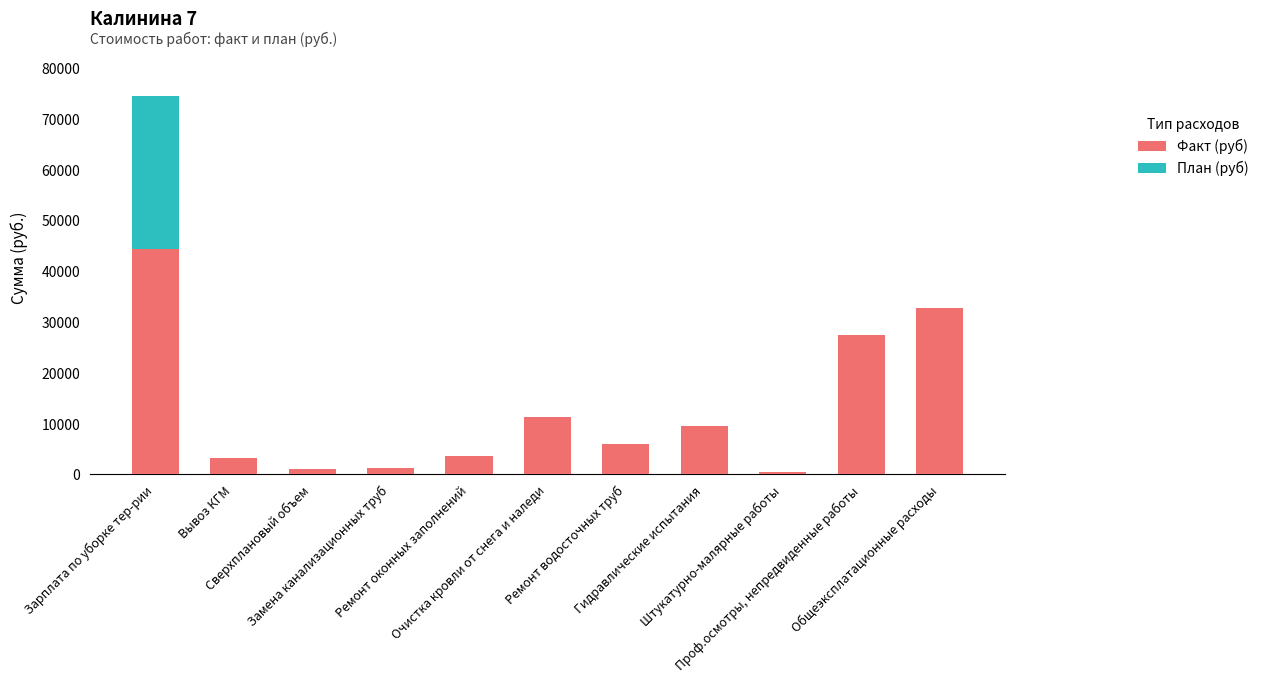

What is the label of the 1st bar from the left?

Зарплата по уборке тер-рии